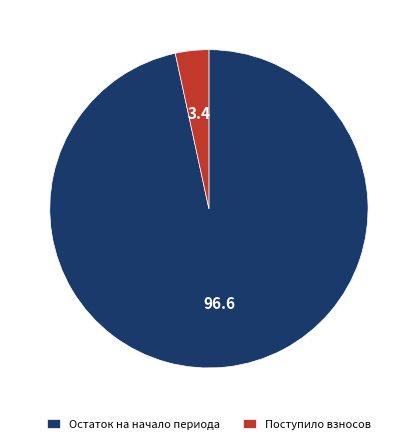

What is the smallest slice in the pie chart?

Поступило взносов